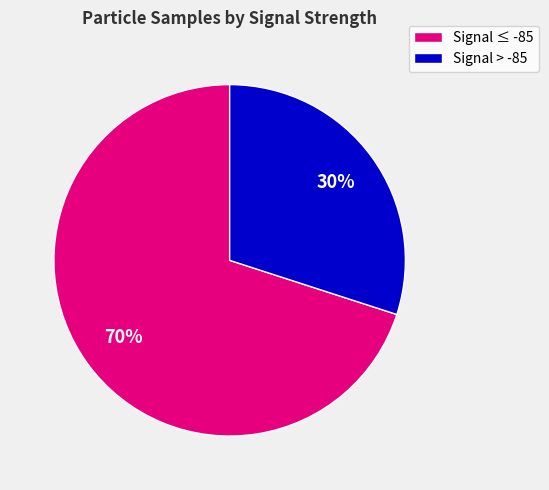

Is there any slice that represents more than half of the pie?

Yes